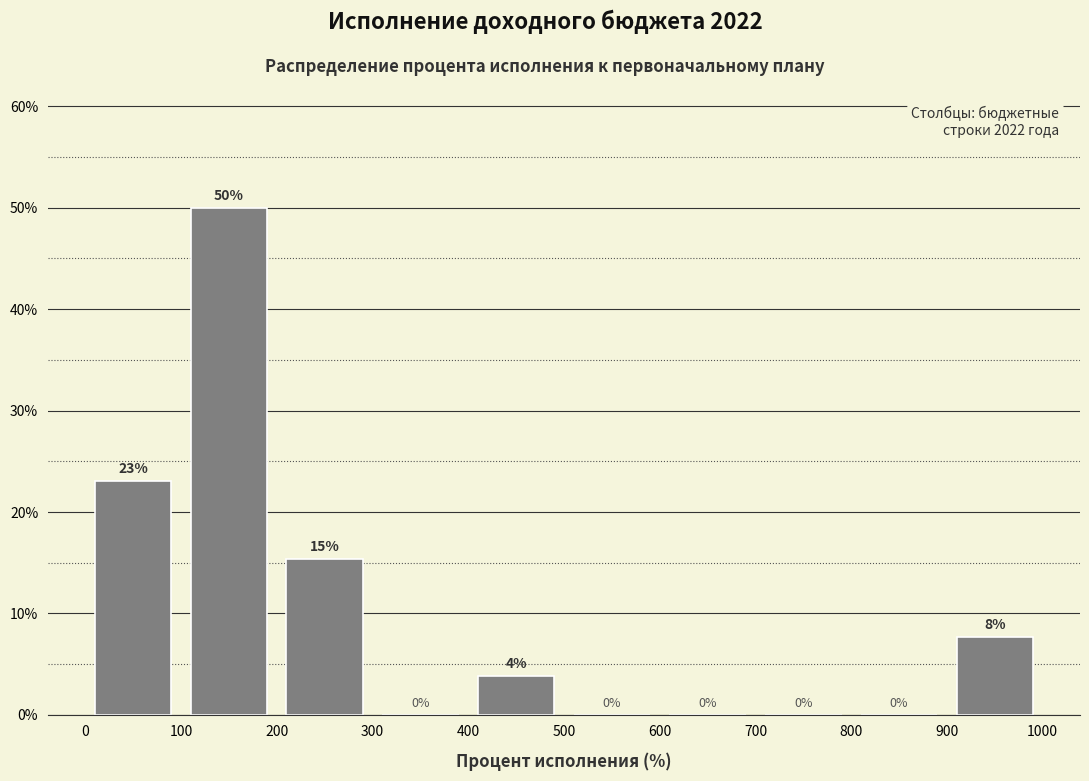

Over which range of the x-axis is the bar tallest?

100 to 200